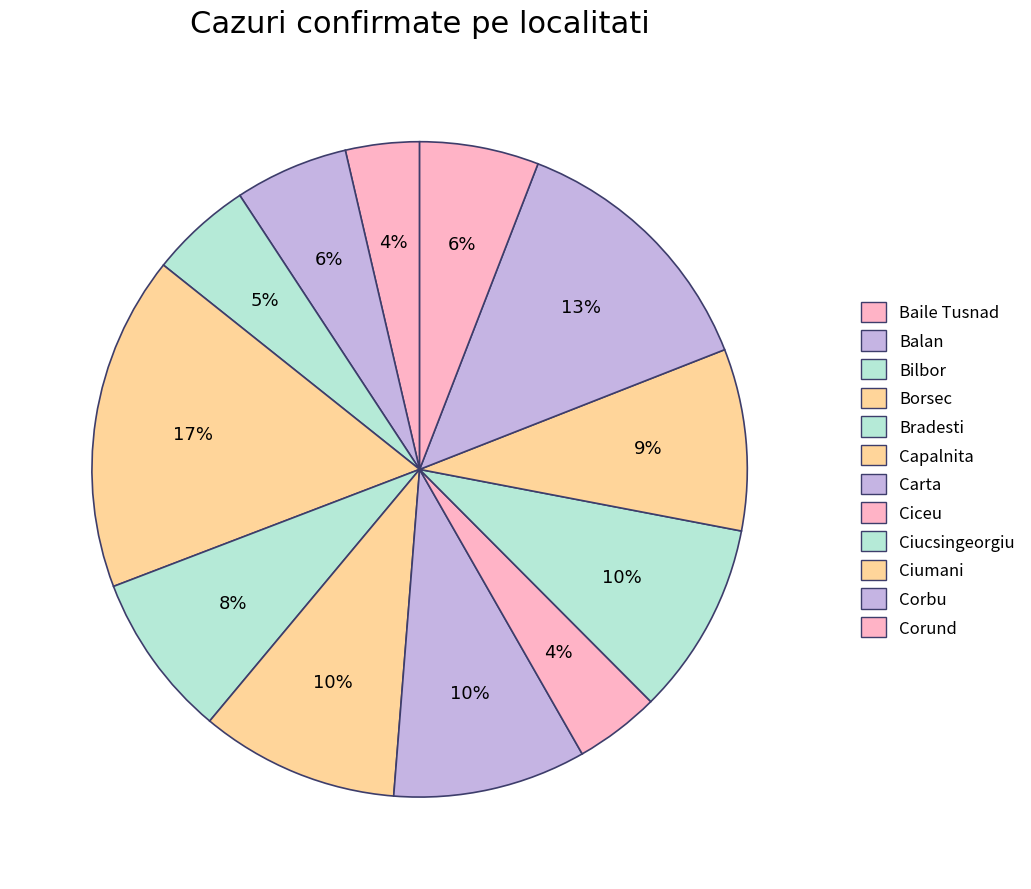

To the nearest percent, what is the difference between the Corund and Bilbor slice percentages?

1%